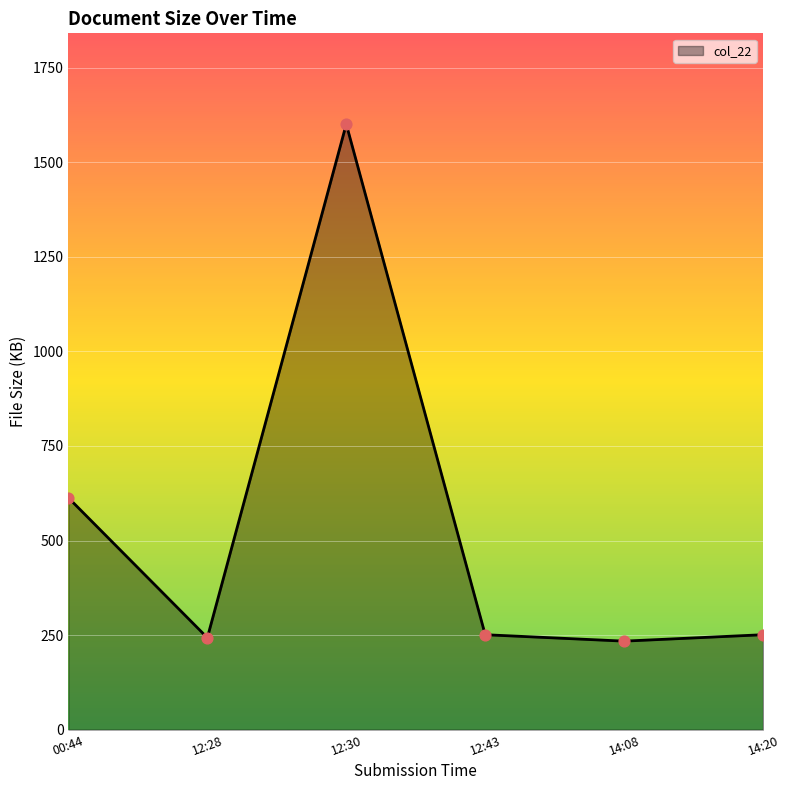

Between 00:44 and 14:20, which is larger?

00:44